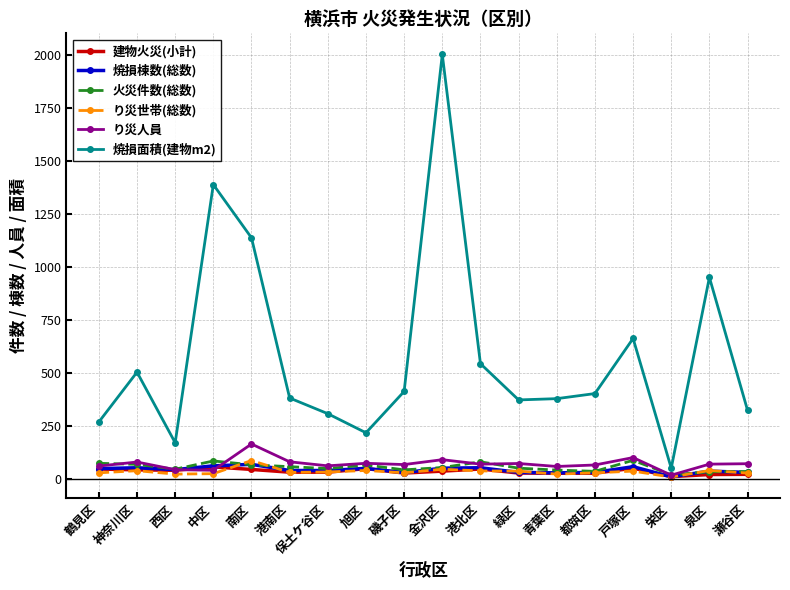

At how many categories does at least one series exceed 968?

3